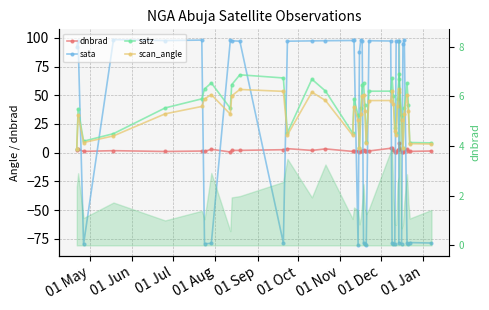

What is the value of the dnbrad point at the 22nd from the left?

2.5